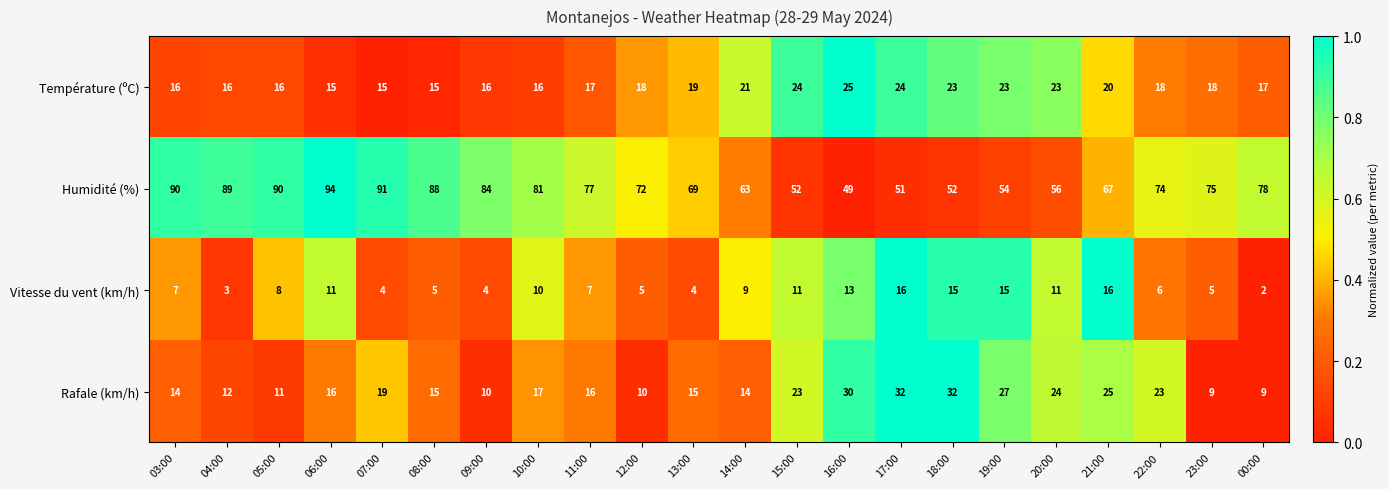

What is the difference between the maximum and minimum values in the Vitesse du vent (km/h) series?

14